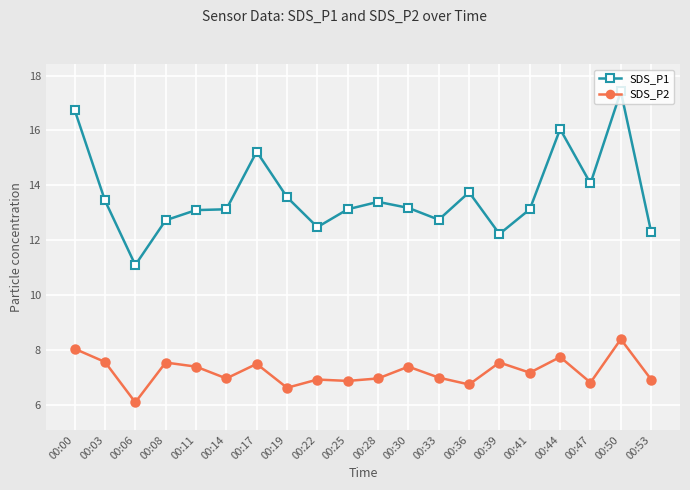

What is the smallest value displayed?

6.1